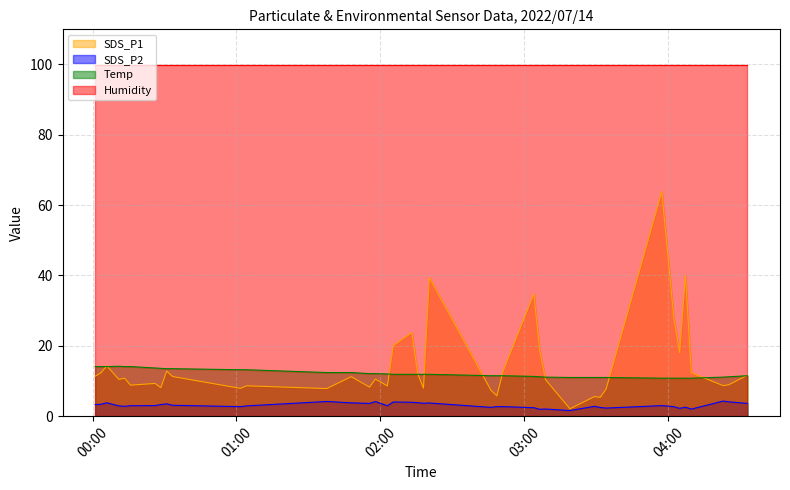

Which series has the largest total across all categories?

Humidity